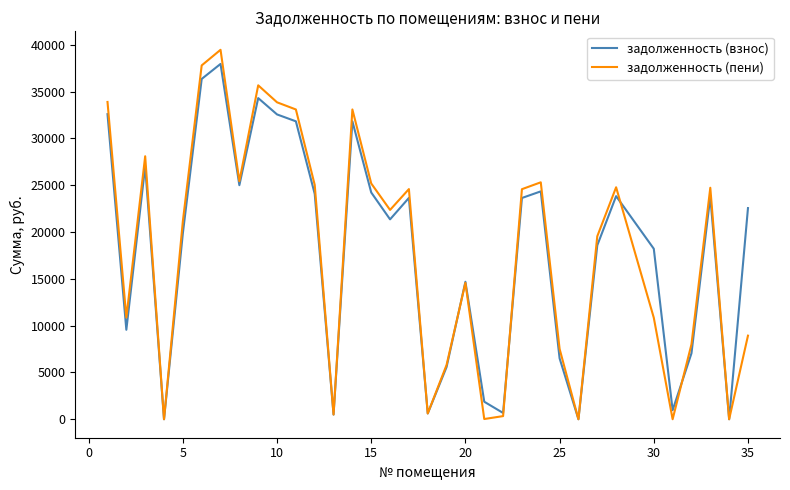

Which series has the largest range (max minus min)?

задолженность (пени)